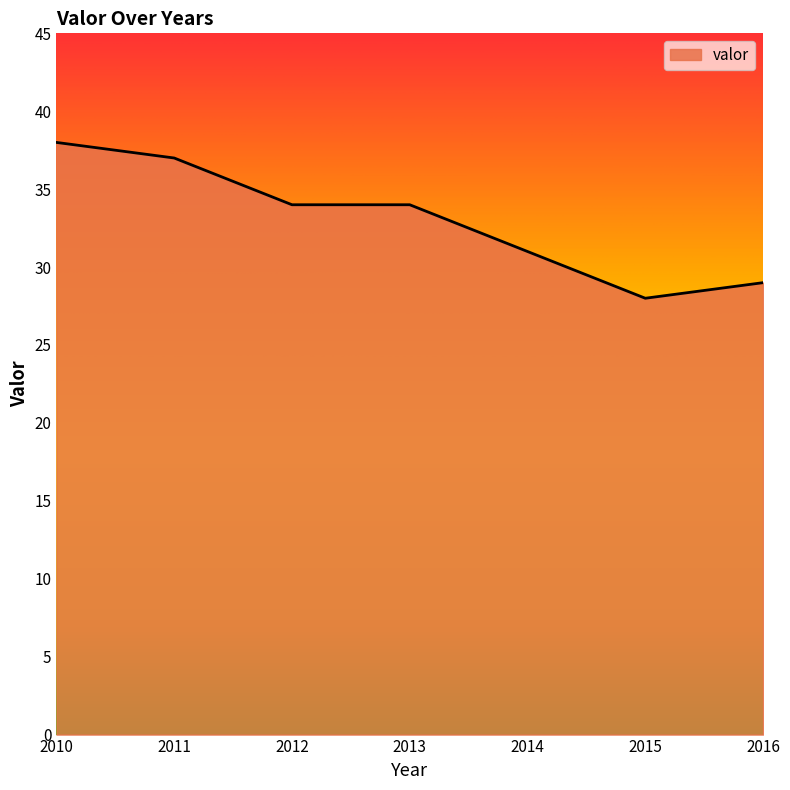

Between 2016 and 2014, which is larger?

2014